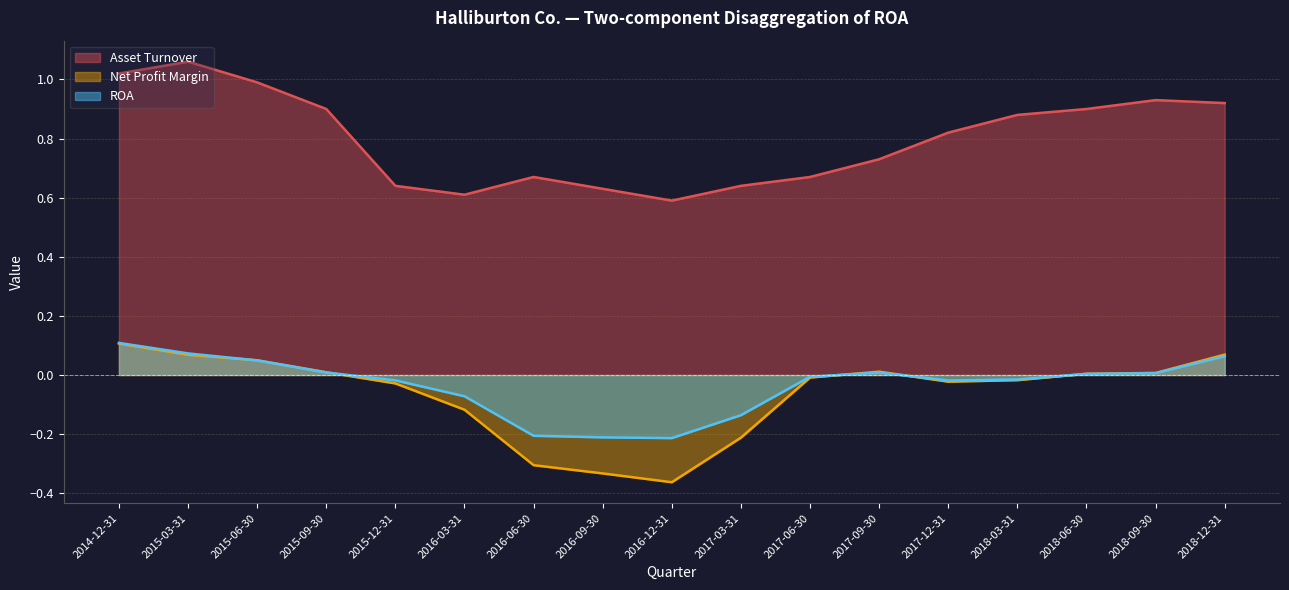

What is the maximum value for ROA?

0.1